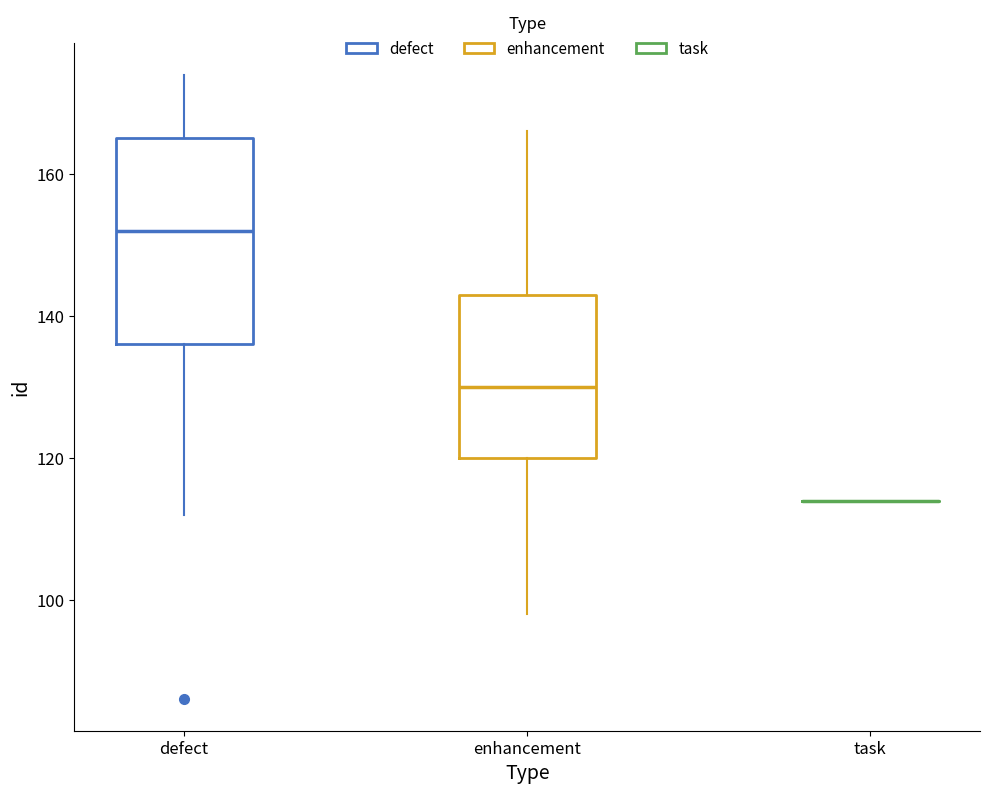

Where does the median line of the box for defect sit on the y-axis? The values are not printed on the chart, so give them approximately, as read against the axis.

152